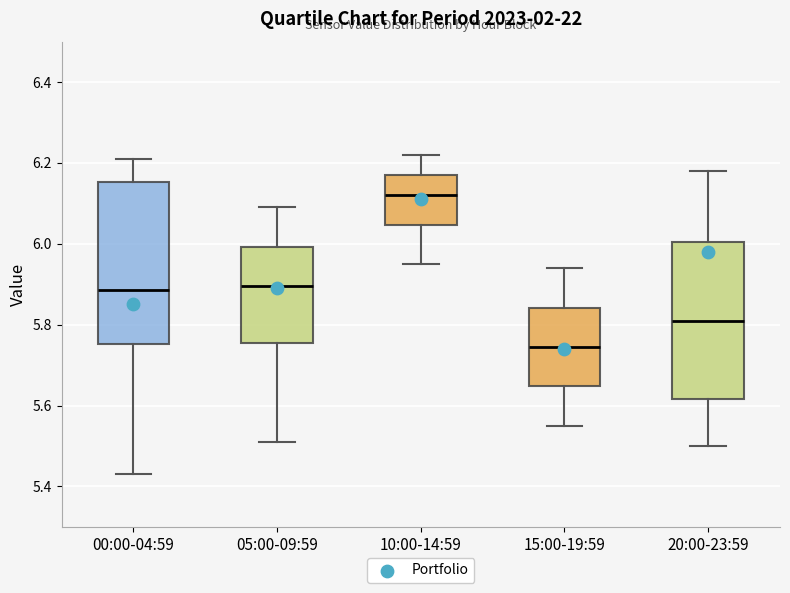

Which box has the highest median line?

10:00-14:59